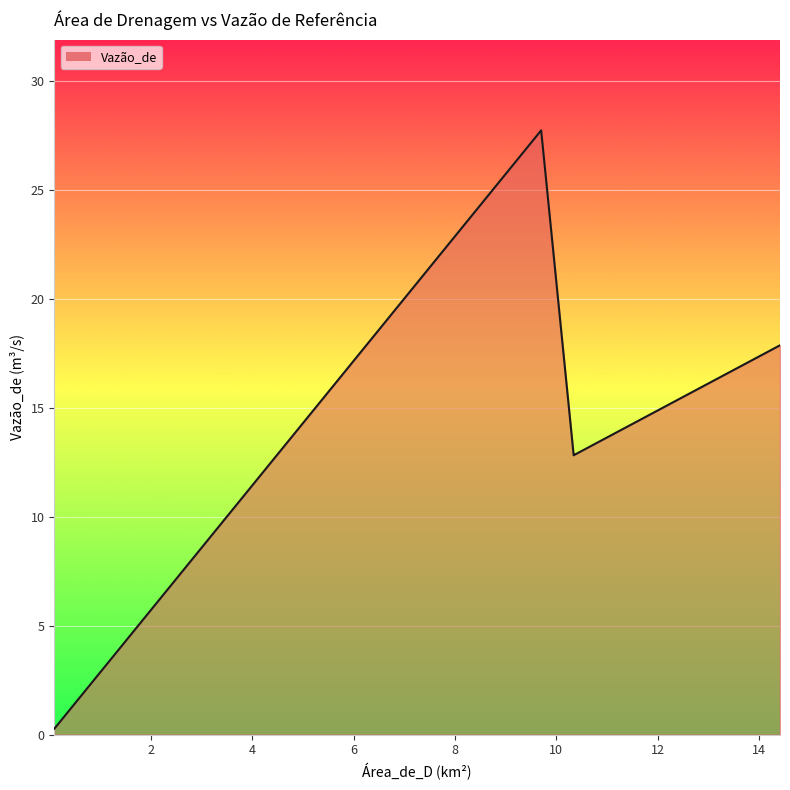

What is the difference between the maximum and minimum values?

27.5